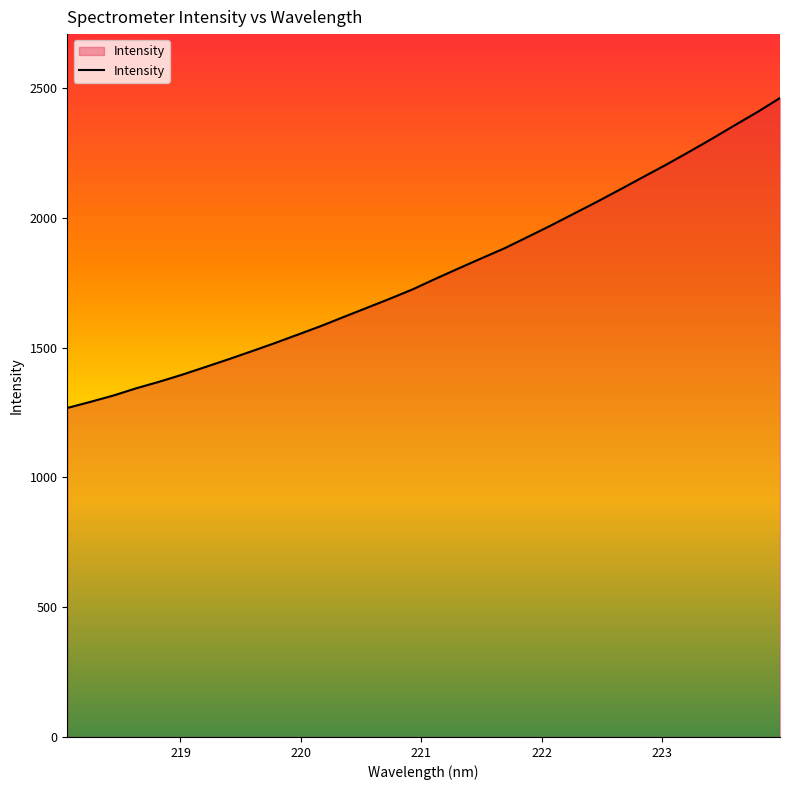

What is the difference between the maximum and minimum values?

1193.9